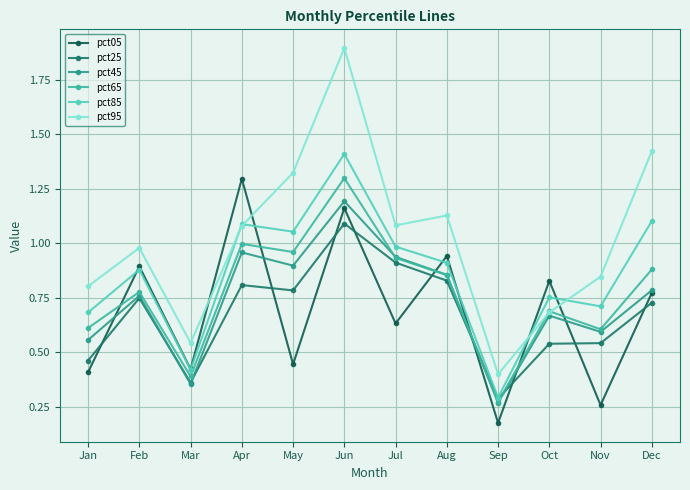

Where is the first local maximum for pct05?

Feb